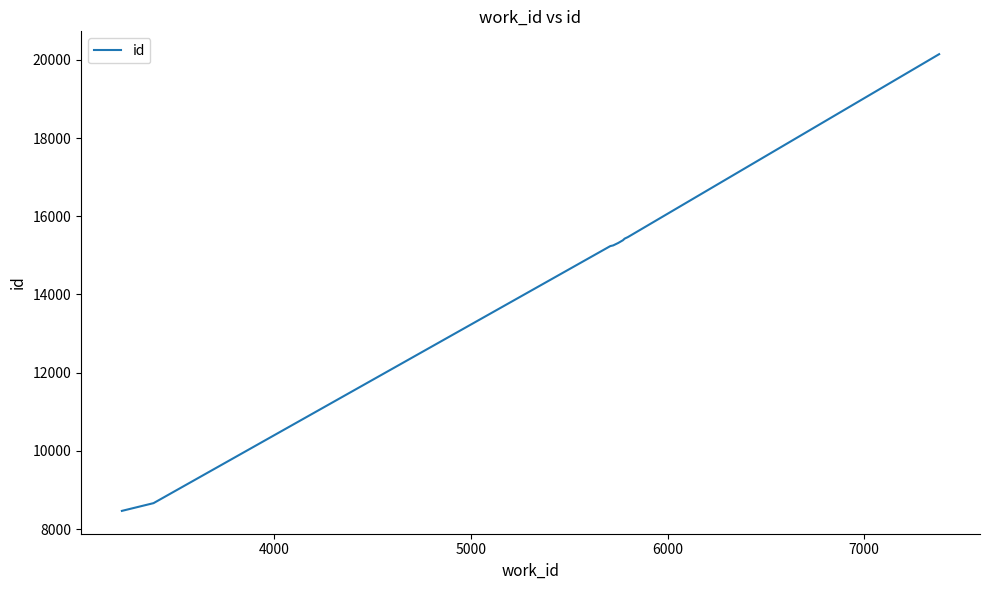

What is the sum of all values?

144613